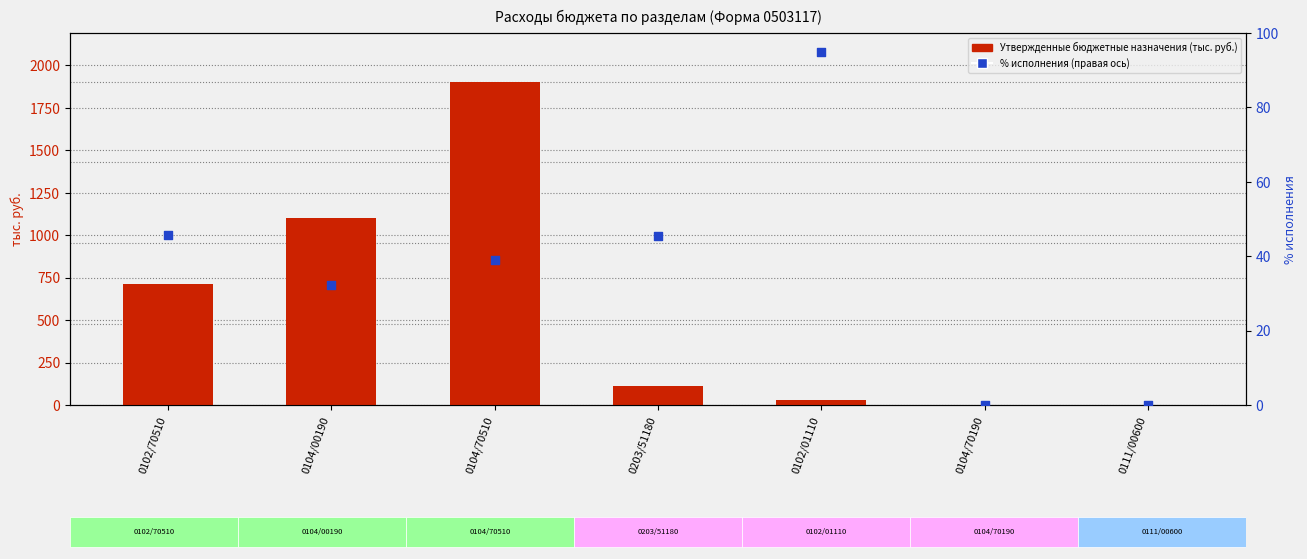

Which series has the largest total across all categories?

Утвержденные бюджетные назначения